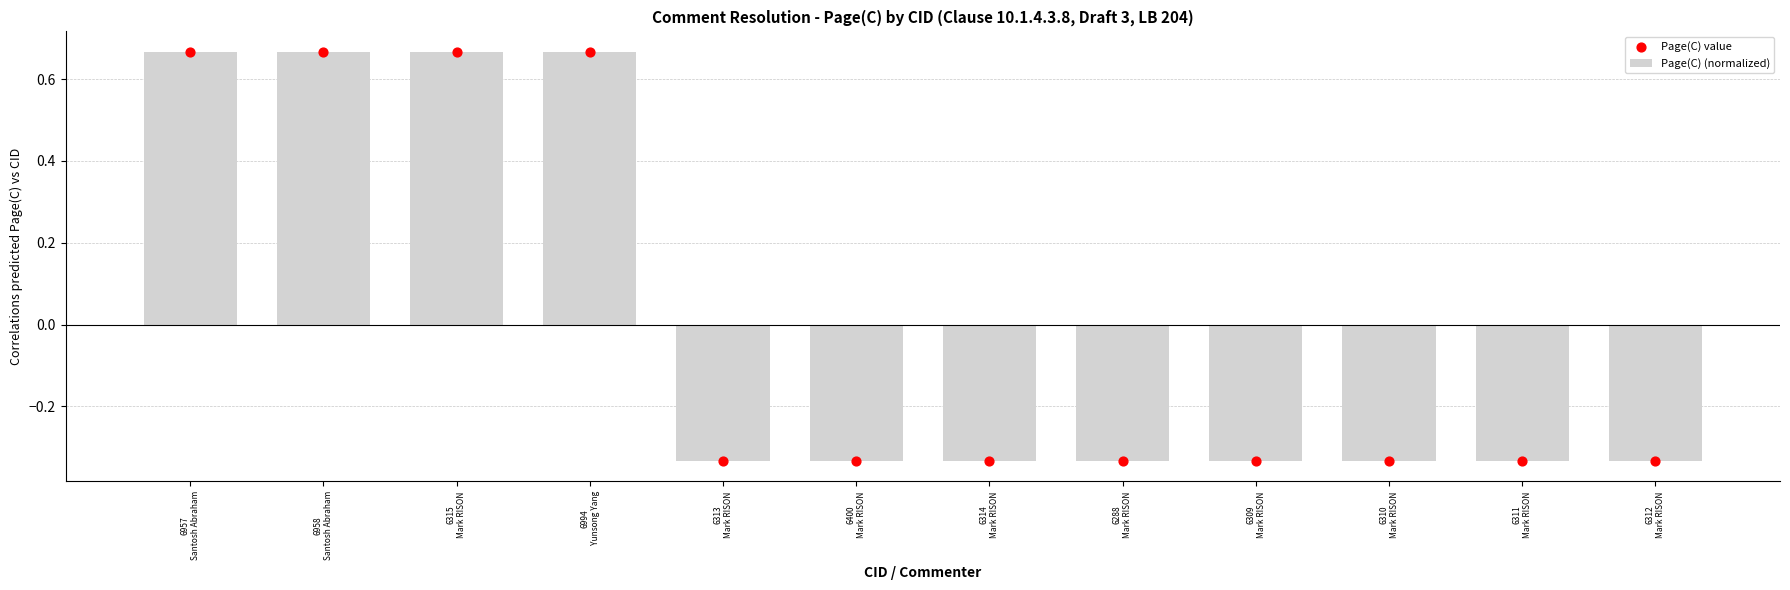

Which series contains the highest Y value?

Page(C) (normalized)